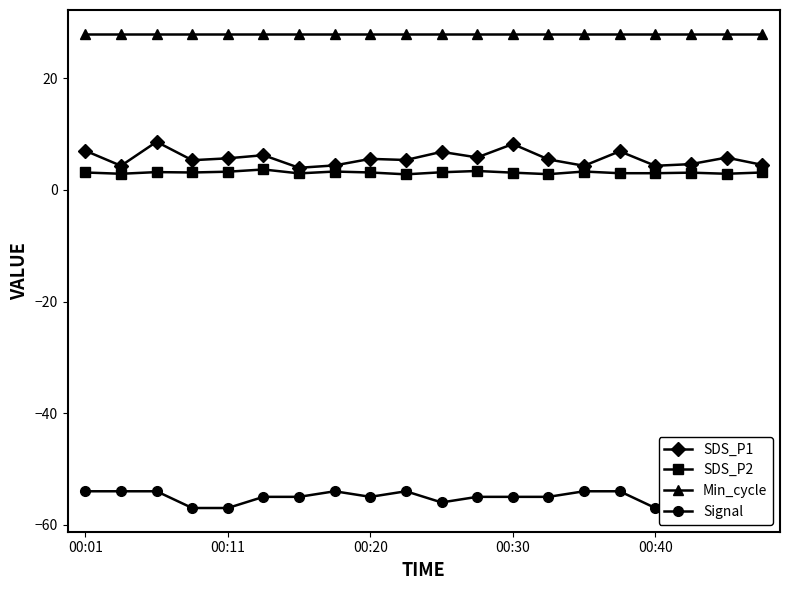

True or false: Signal and Min_cycle cross at least once.

False